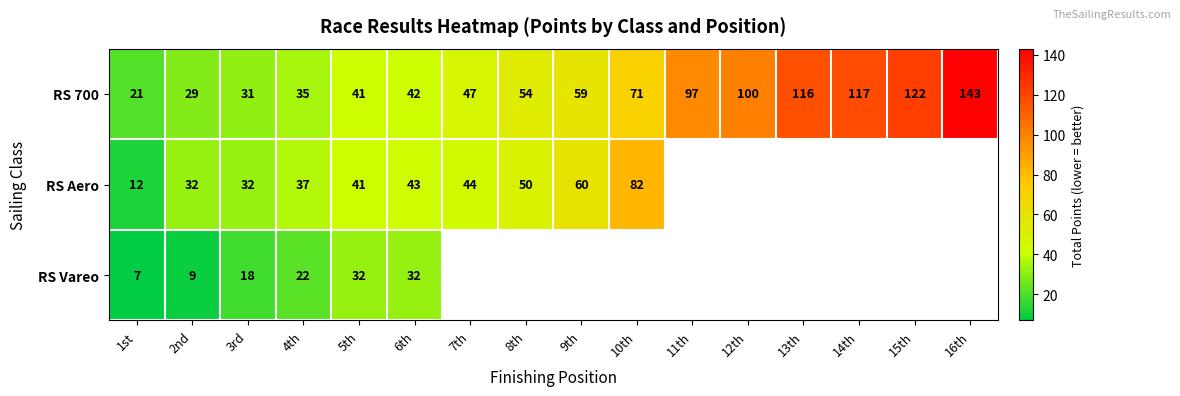

At which category does the chart reach its peak across all series?

16th